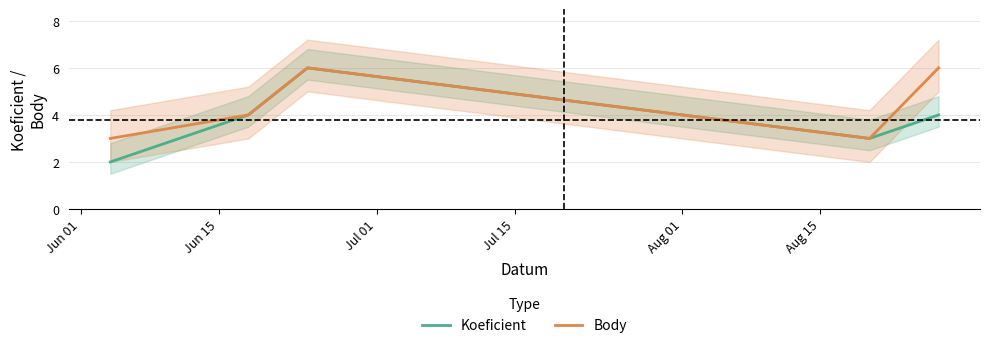

What is the lowest value of the Body series?

3